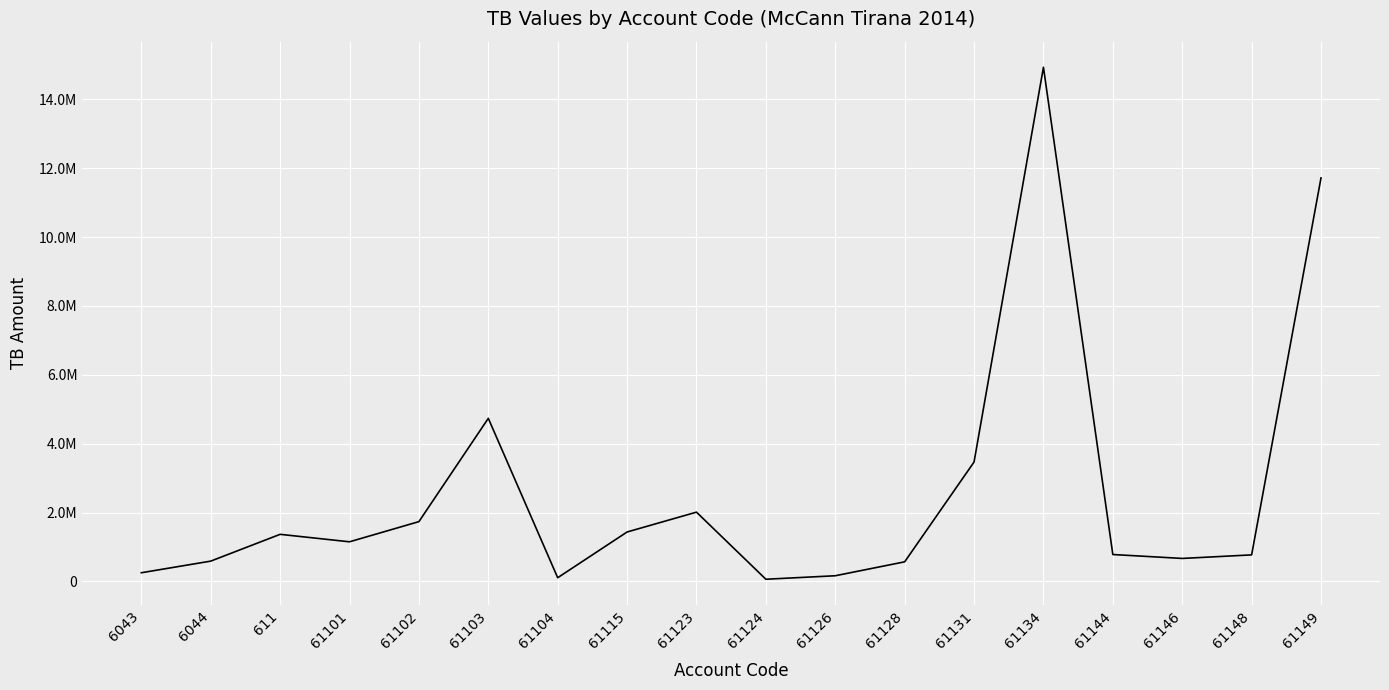

Rank the categories by value from highest to lowest.

61134, 61149, 61103, 61131, 61123, 61102, 61115, 611, 61101, 61144, 61148, 61146, 6044, 61128, 6043, 61126, 61104, 61124